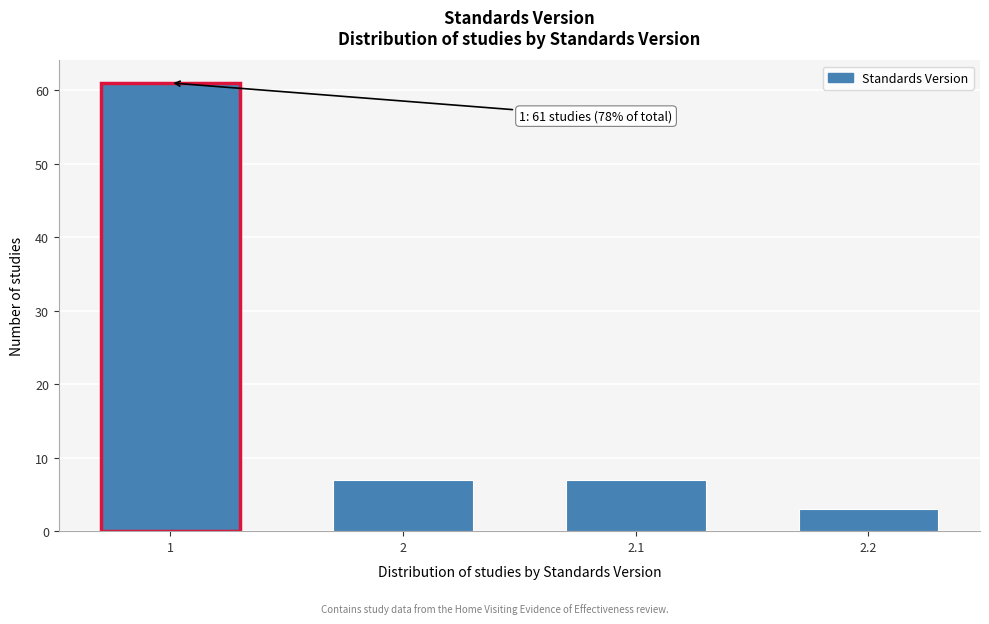

Reading right to left, extract all data points from this chart.

3	7	7	61